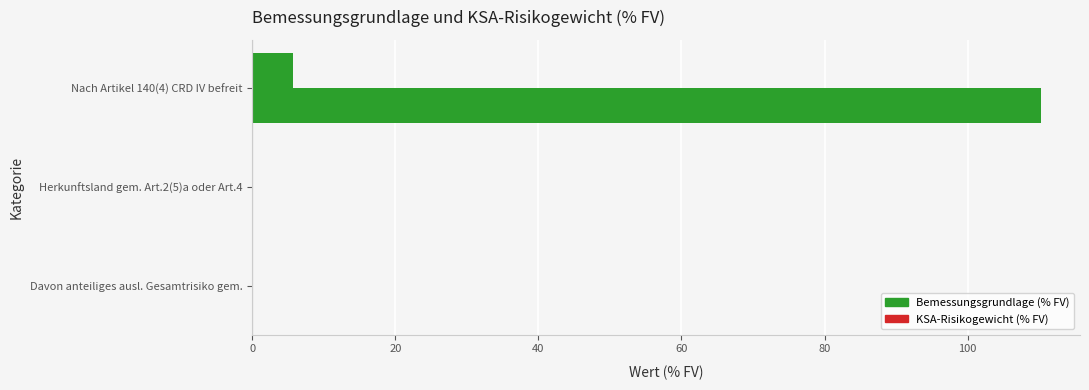

How many series are shown in this chart?

2